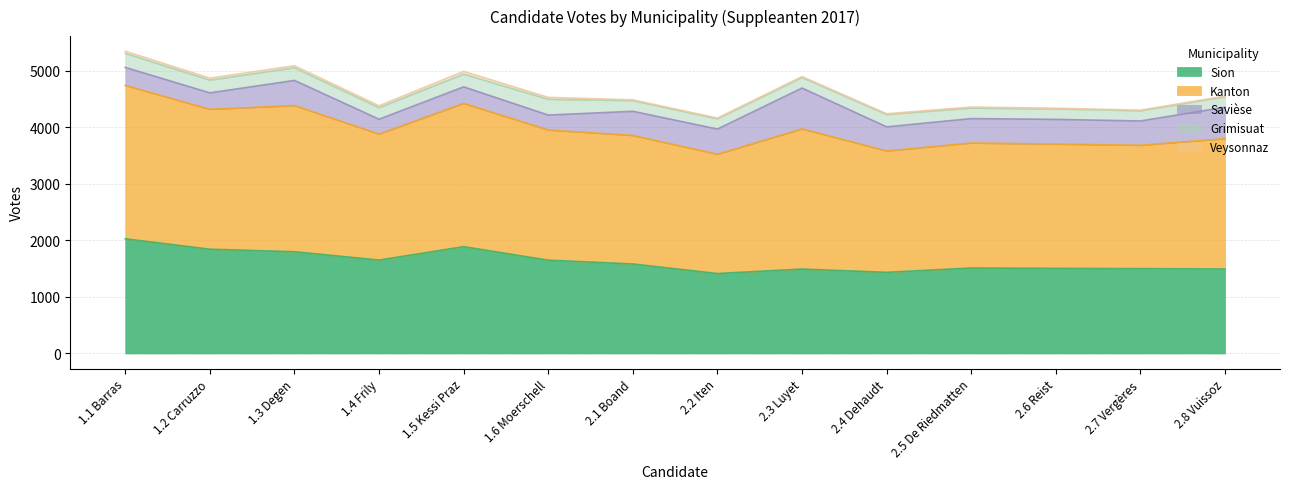

How many intersections are there between Savièse and Grimisuat?

2